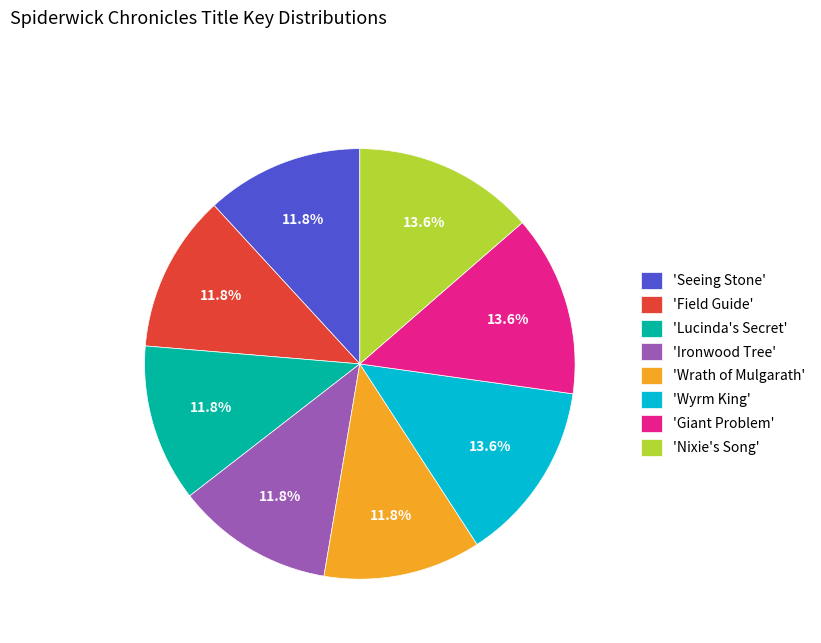

Is there a majority slice in this chart?

No